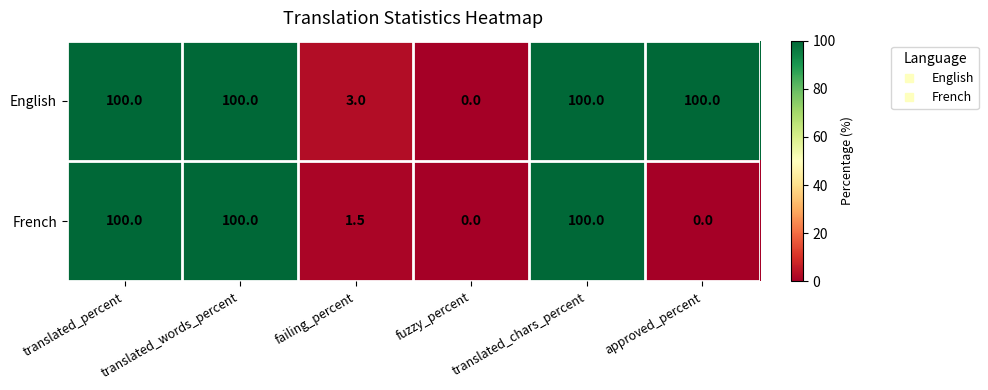

How many data points does each series have?

6